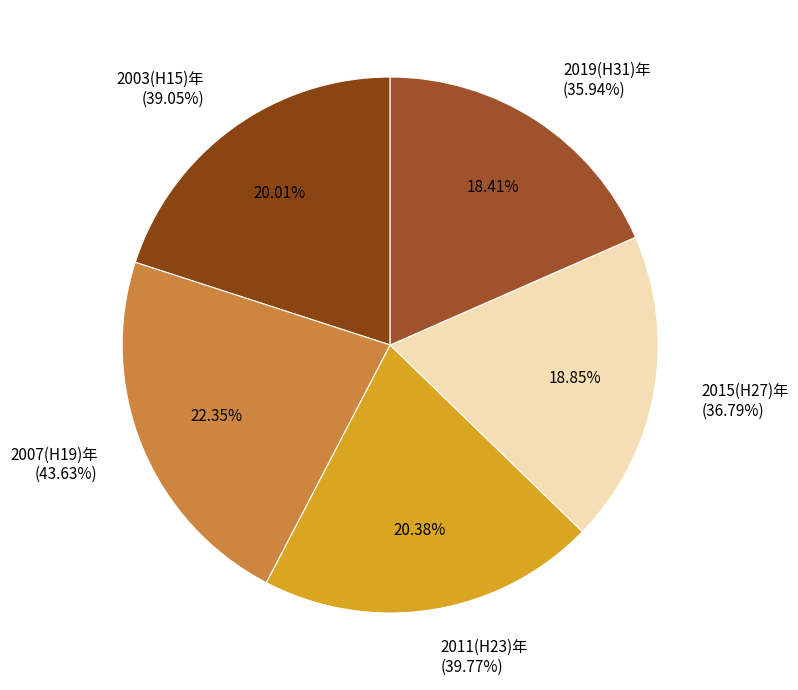

Which slice is the largest?

2007(H19)年